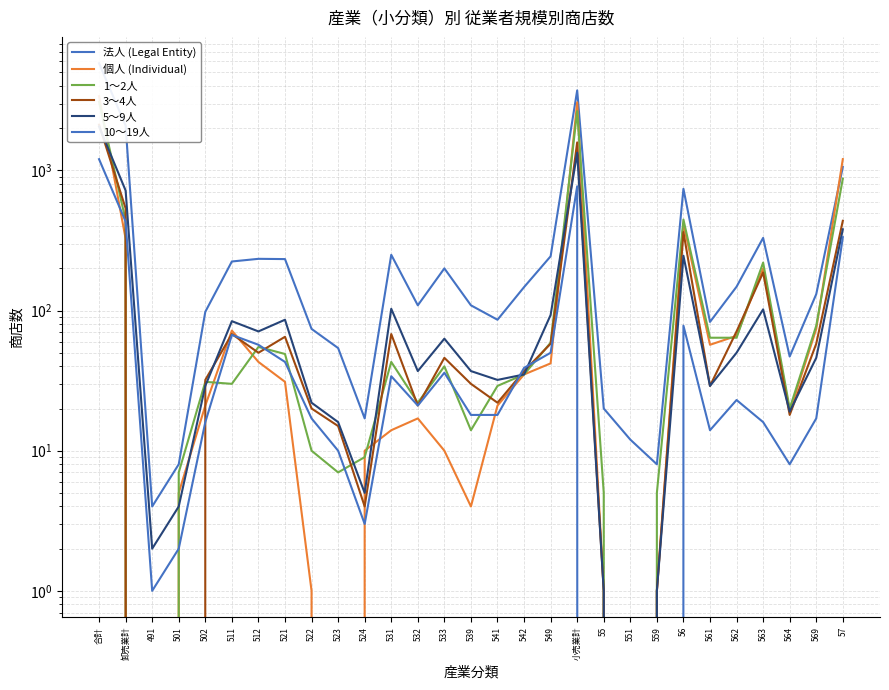

What position from the left is 541?

16